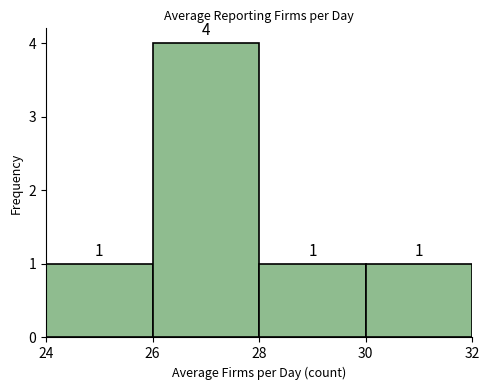

Reading left to right, list every bar in this chart as the range it spans on the x-axis followed by its height.

24 to 26: 1
26 to 28: 4
28 to 30: 1
30 to 32: 1